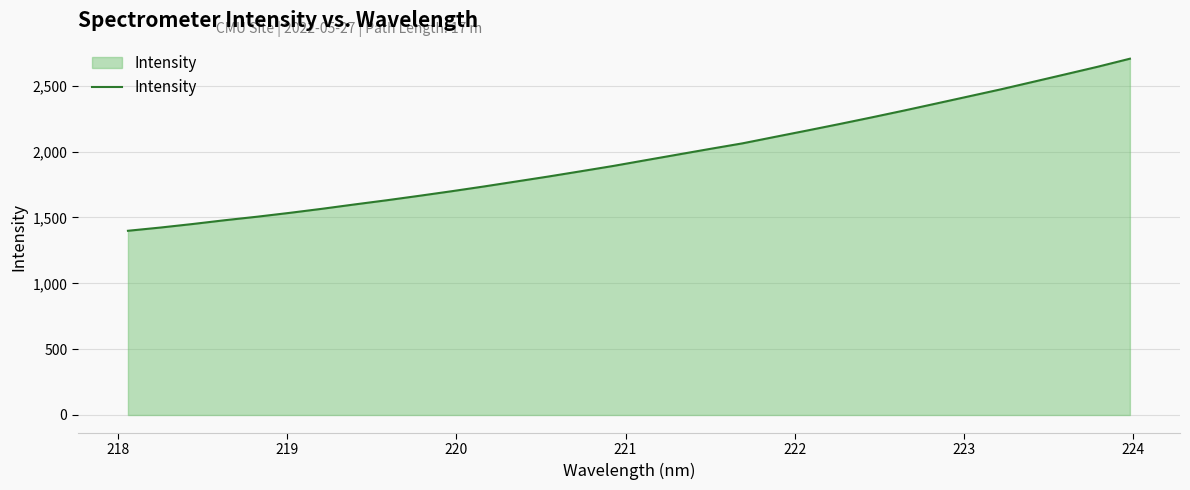

What is the smallest value displayed?

1399.0